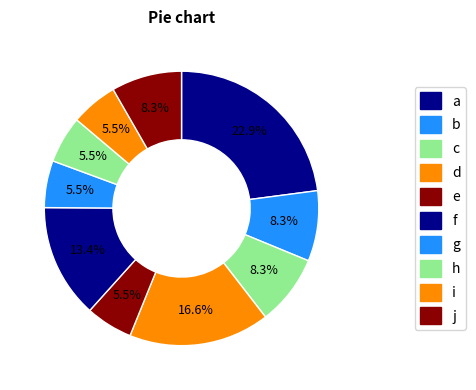

Count the number of slices in the pie.

10